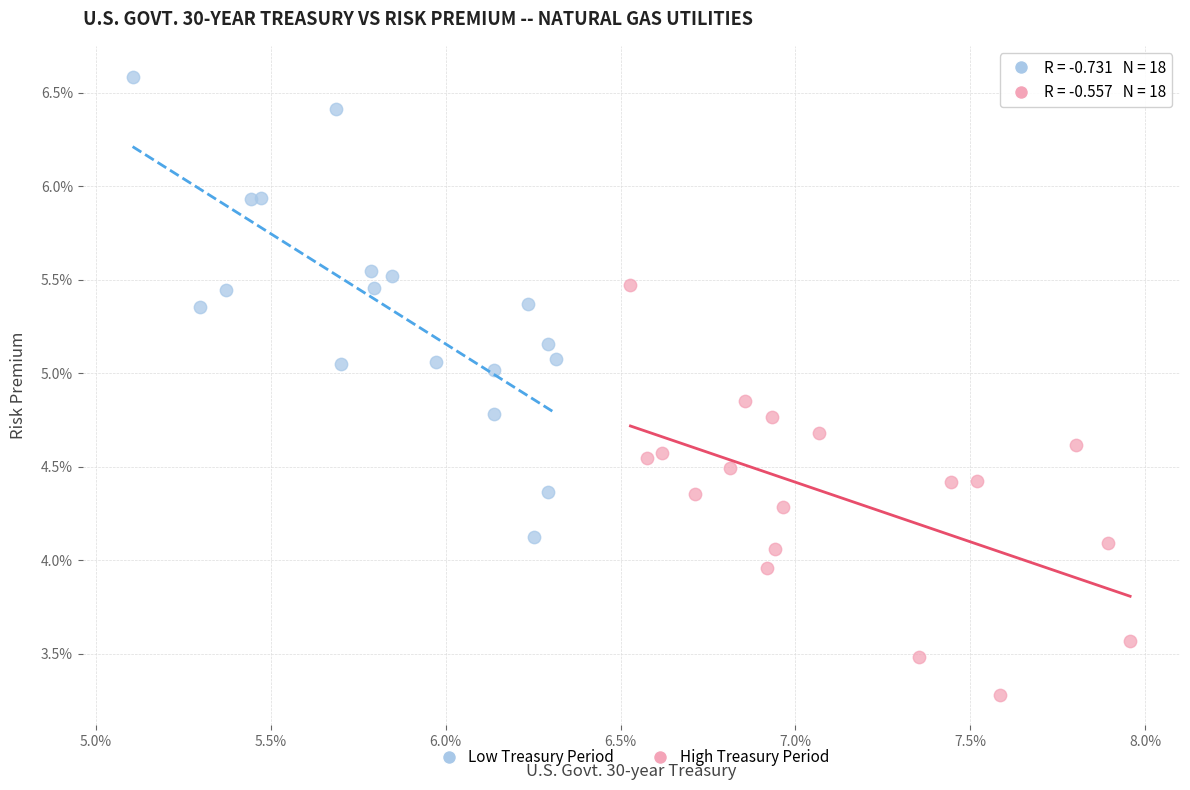

Which series reaches the maximum Y coordinate?

Low Treasury Period